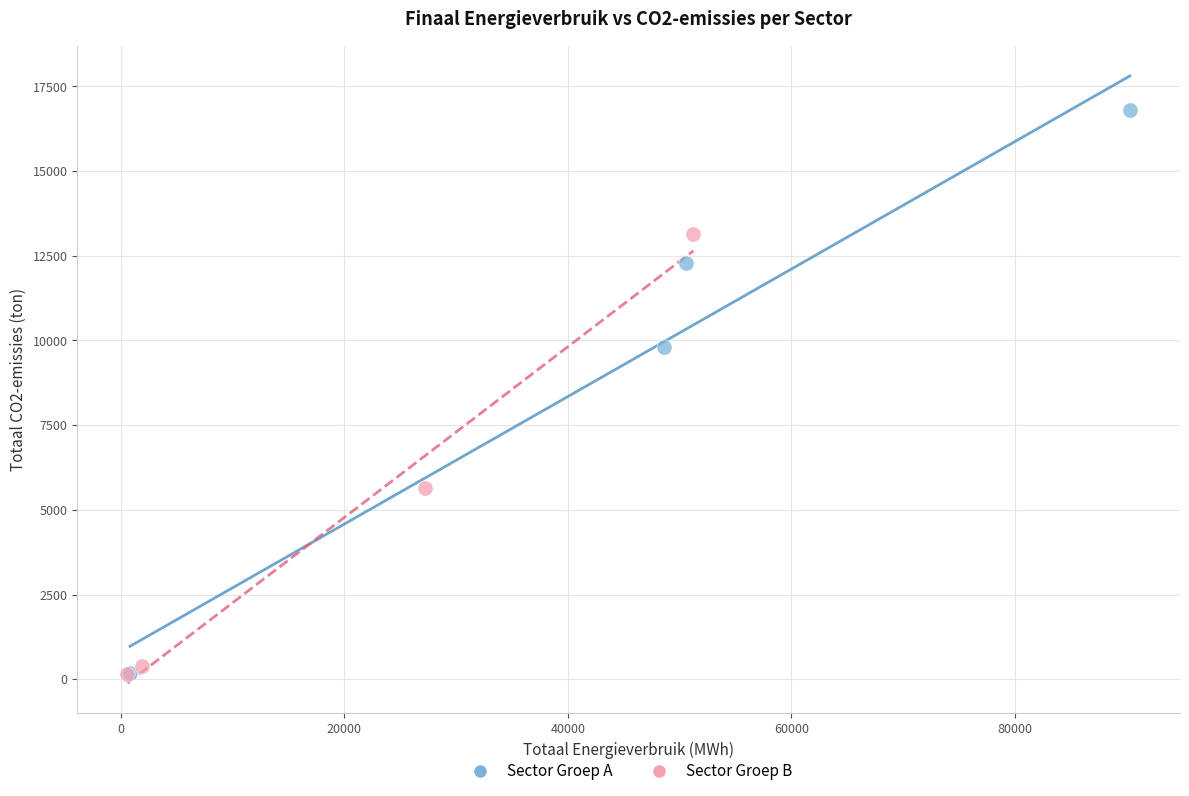

Which series has the widest spread of Y values?

Sector Groep A